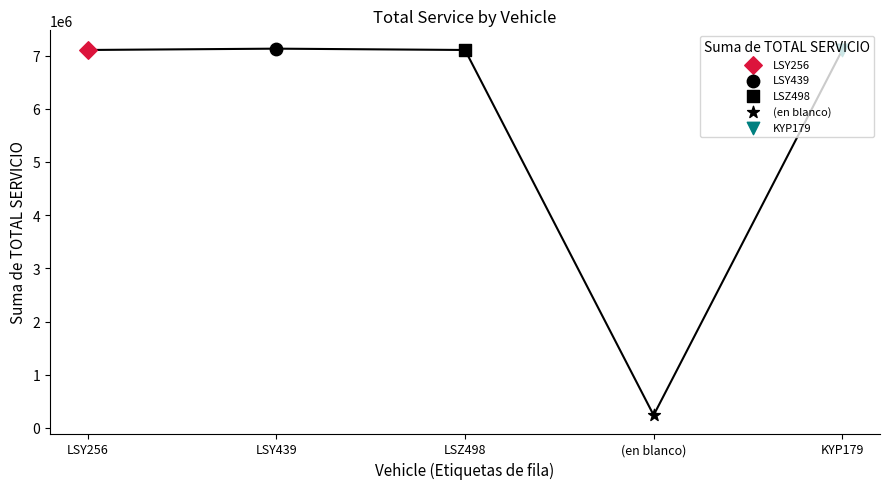

Which has a higher value, LSZ498 or LSY439?

LSY439